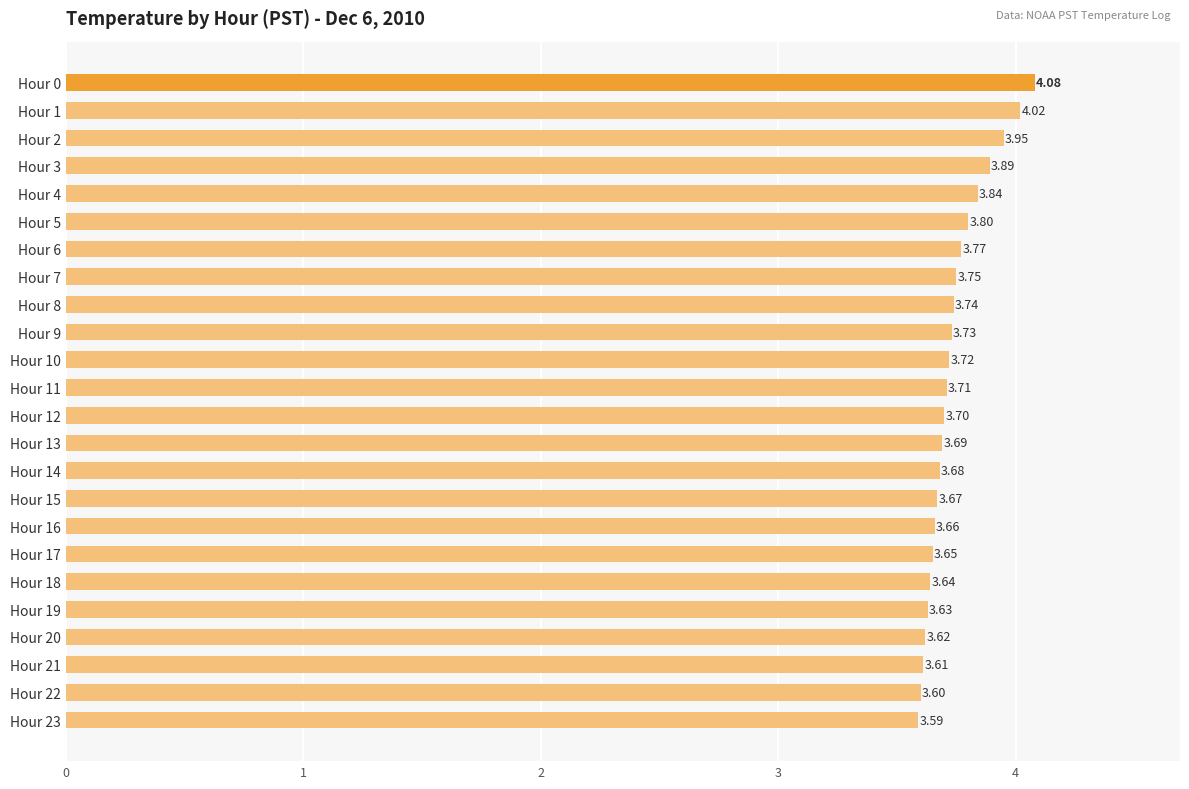

Count the number of data series in this chart.

1